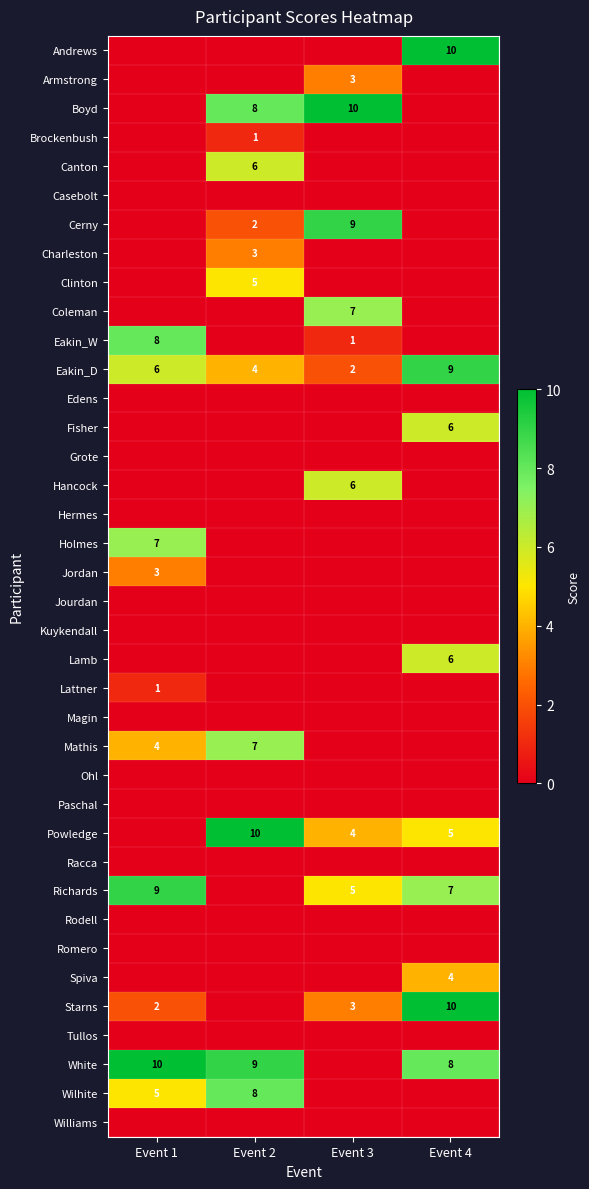

How many data points does each series have?

4